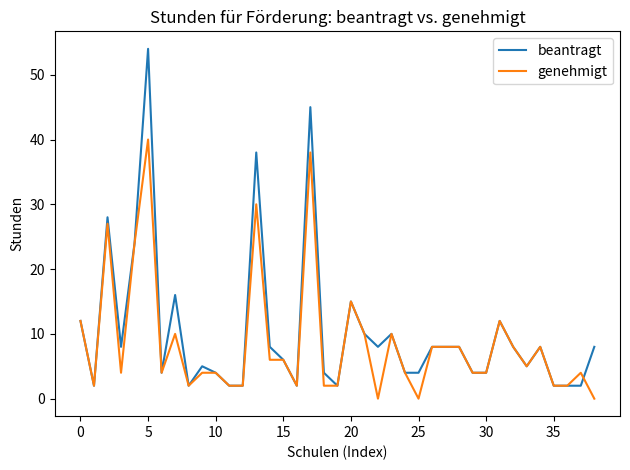

Which series has the widest spread of values?

beantragt